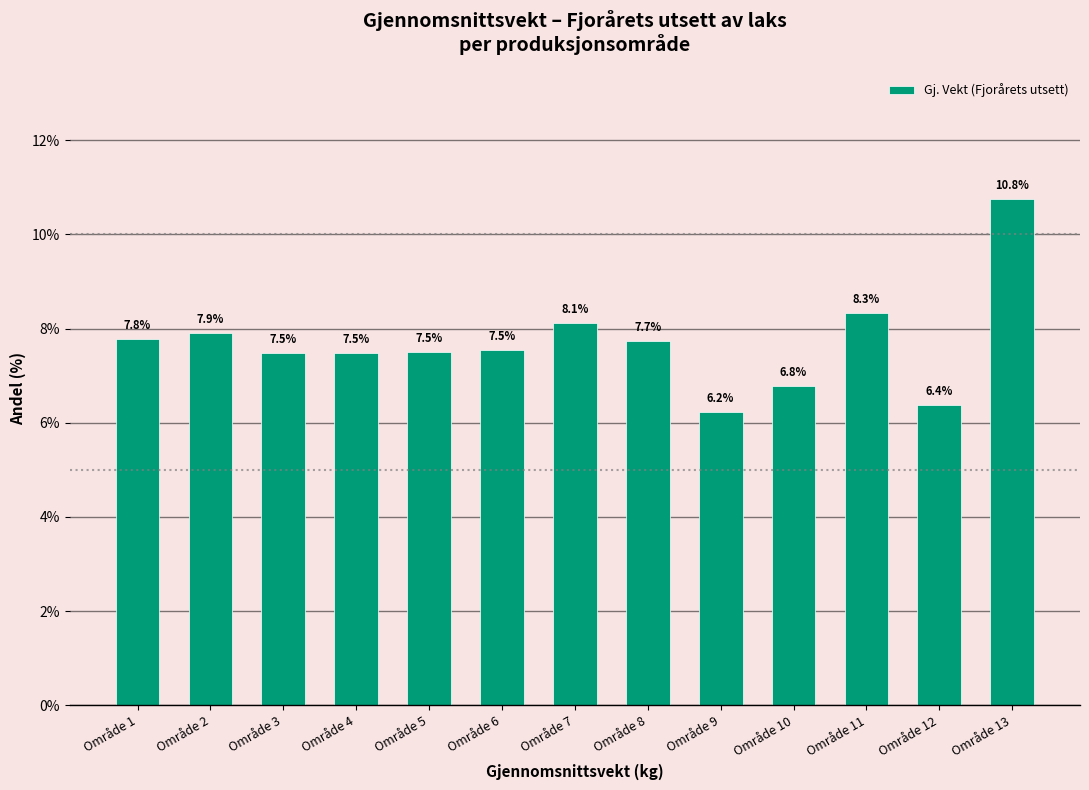

Reading right to left, what are all the values shown in this chart?

Område 13=10.8	Område 12=6.4	Område 11=8.3	Område 10=6.8	Område 9=6.2	Område 8=7.7	Område 7=8.1	Område 6=7.5	Område 5=7.5	Område 4=7.5	Område 3=7.5	Område 2=7.9	Område 1=7.8